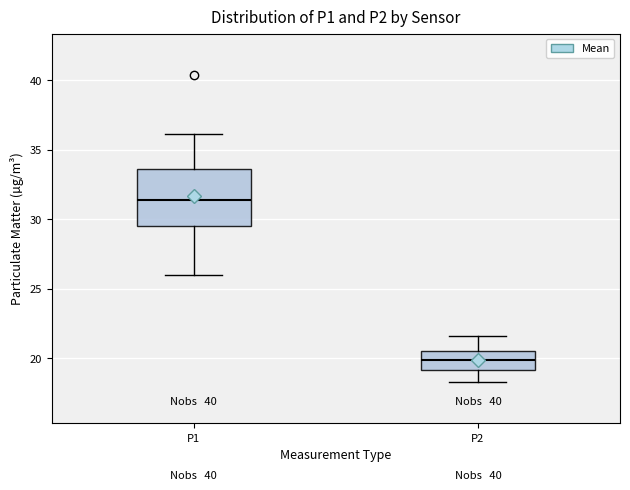

Which box has the lowest median line?

P2